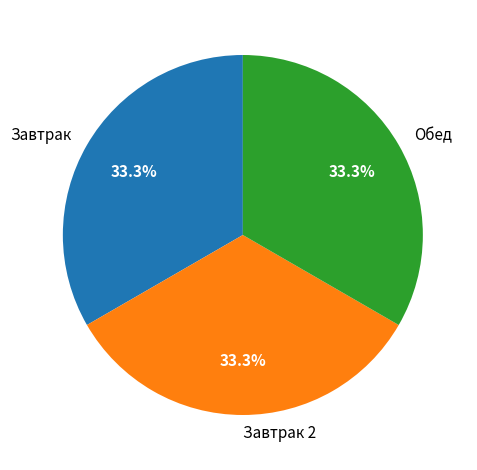

Count the number of slices in the pie.

3